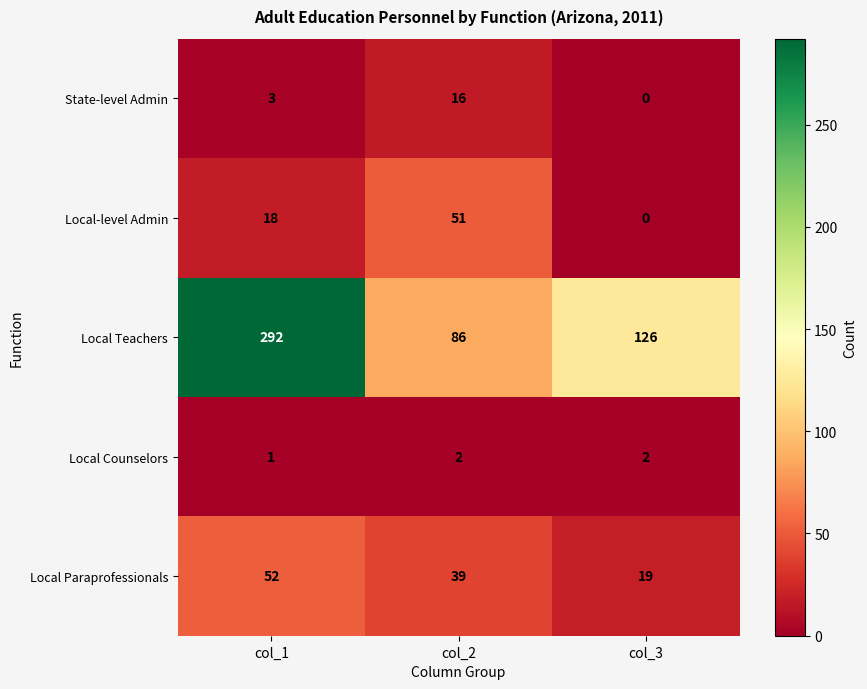

At which label is Local Paraprofessionals closest to 35?

col_2